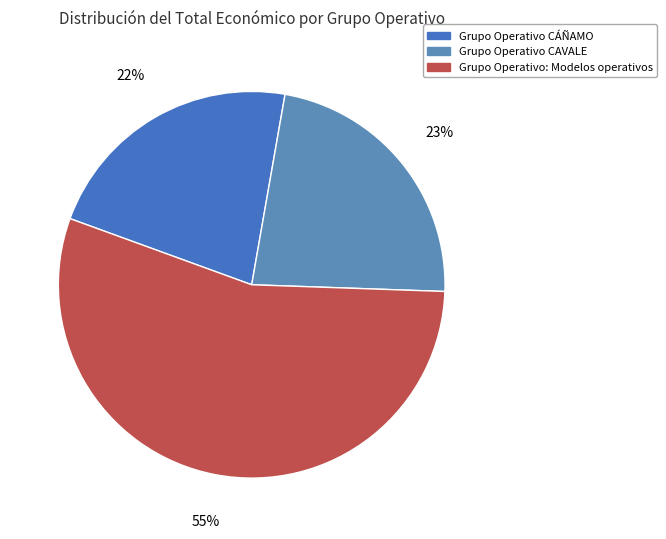

Is it true that Grupo Operativo CAVALE is 23% of the pie?

True